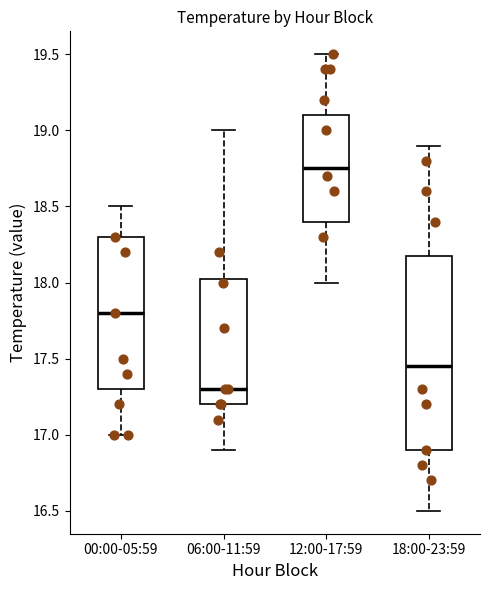

Comparing the boxes themselves (not the whiskers), which one is the tallest?

18:00-23:59